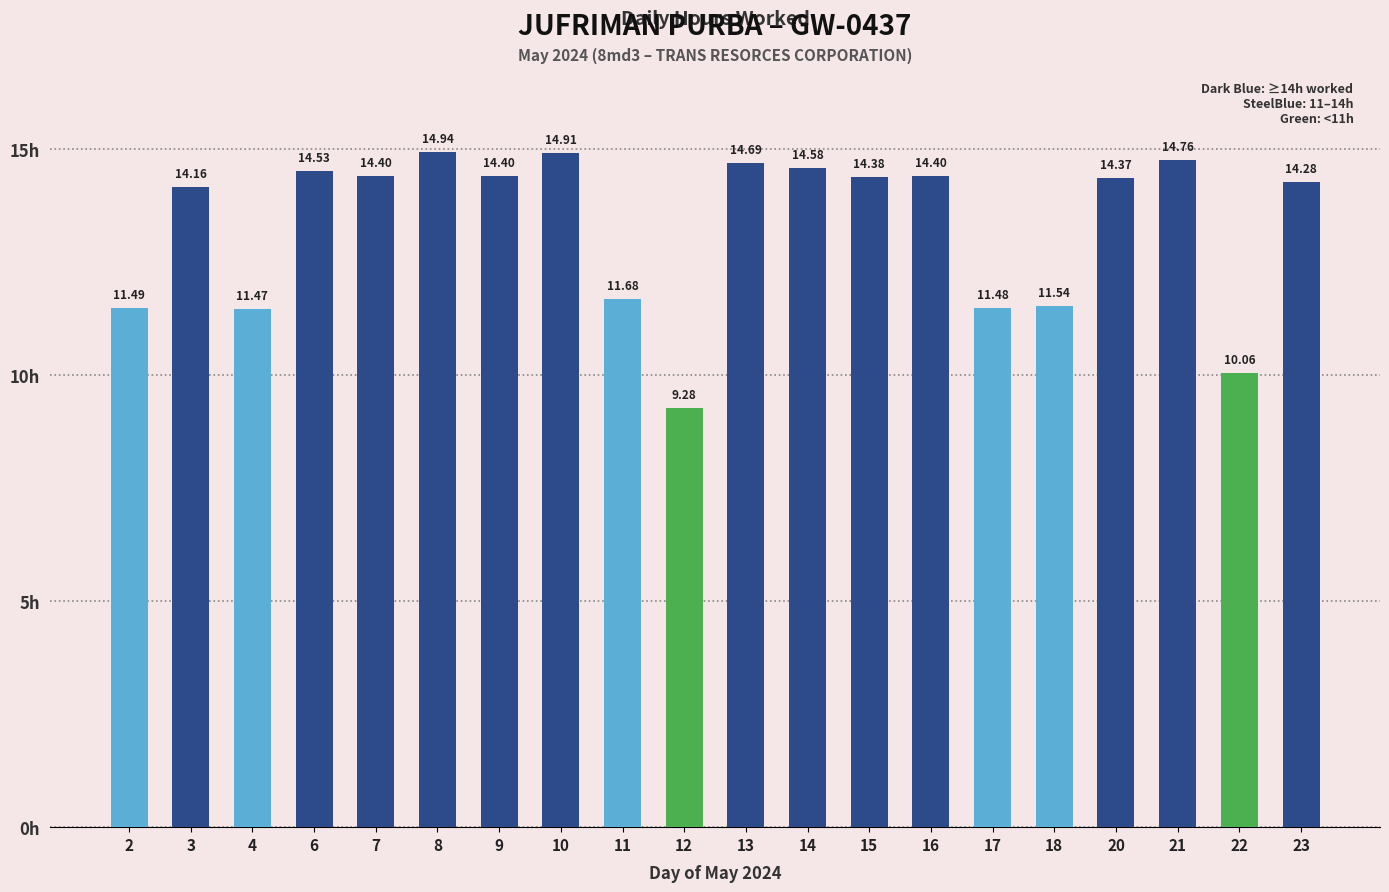

How many values exceed 14?

13